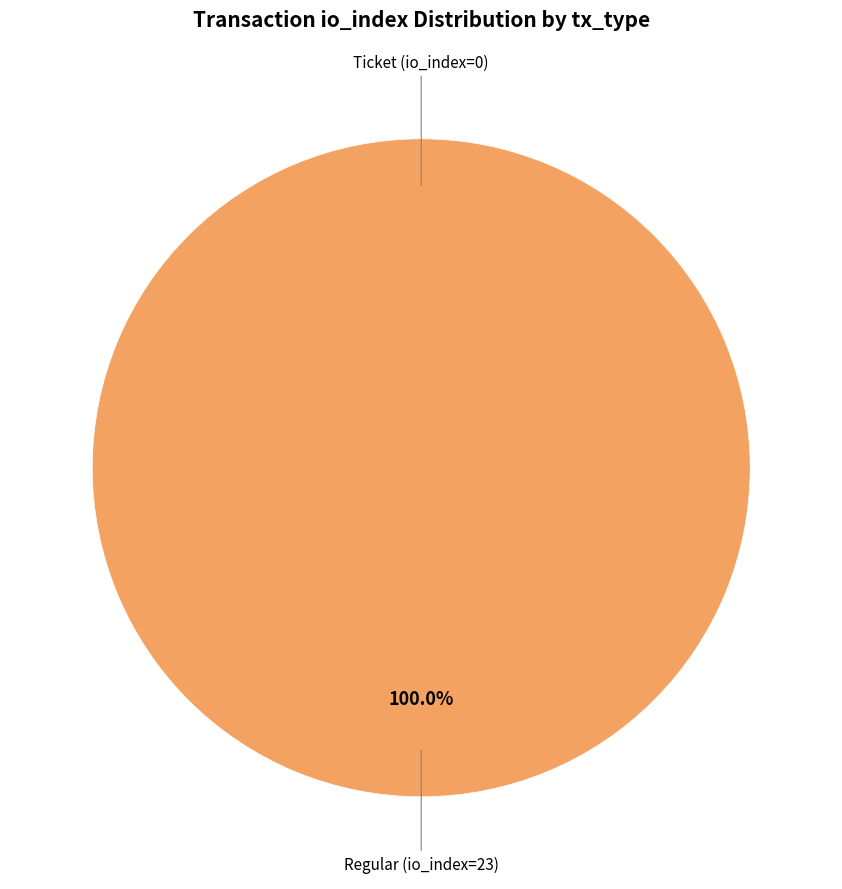

The Ticket (io_index=0) slice represents 0% of the pie. True or false?

True